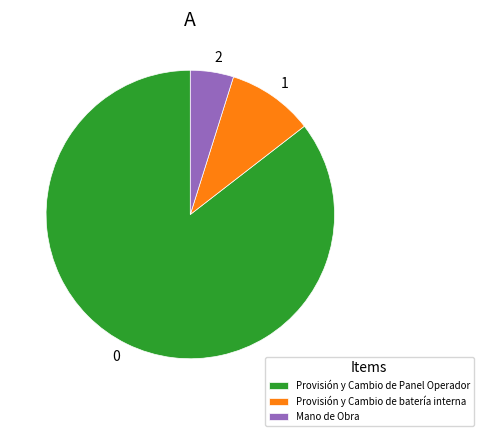

Which slice is the largest?

Provisión y Cambio de Panel Operador